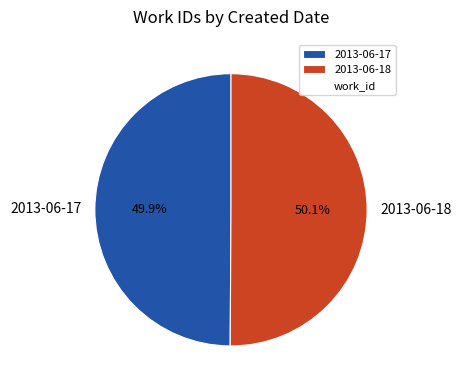

What percentage do 2013-06-17 and 2013-06-18 together represent?

100.0%